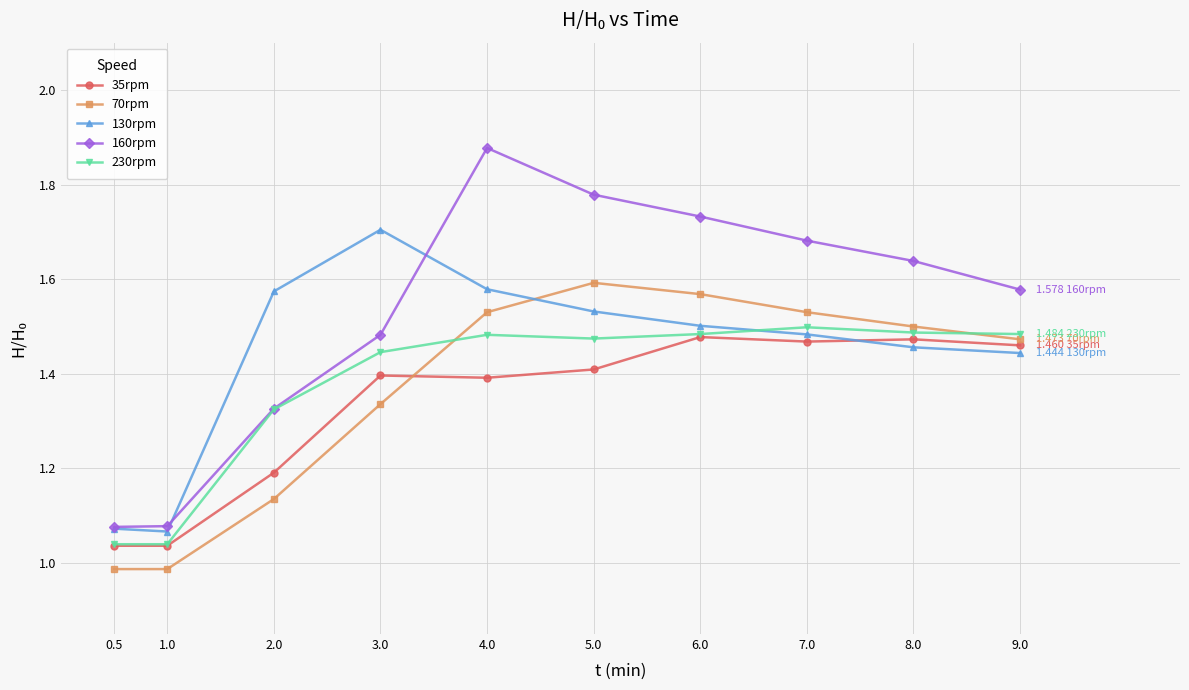

True or false: 130rpm has more than 0 interior local peaks.

True